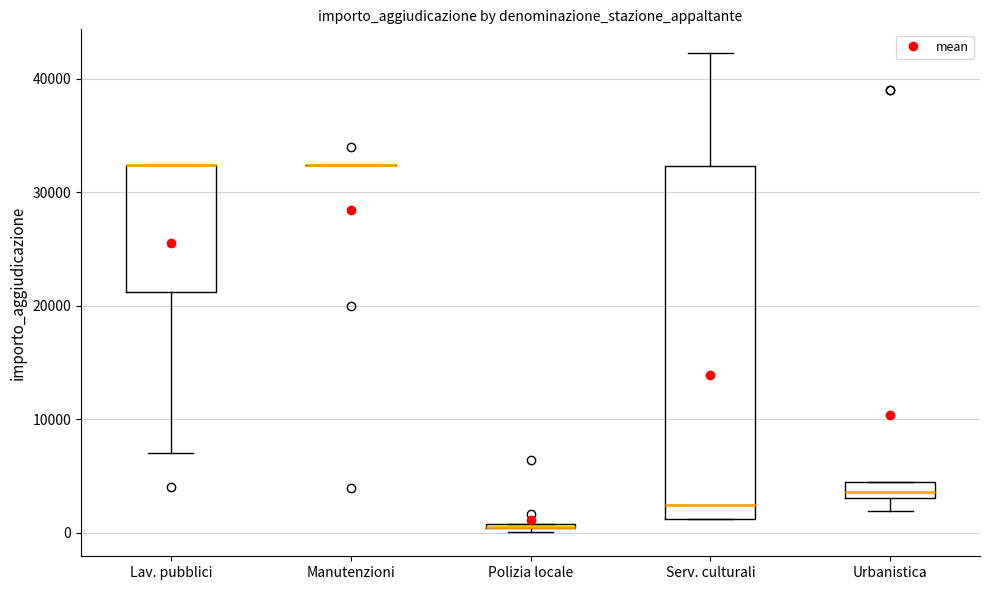

Which box is the tallest, from its lower edge to its upper edge?

Serv. culturali